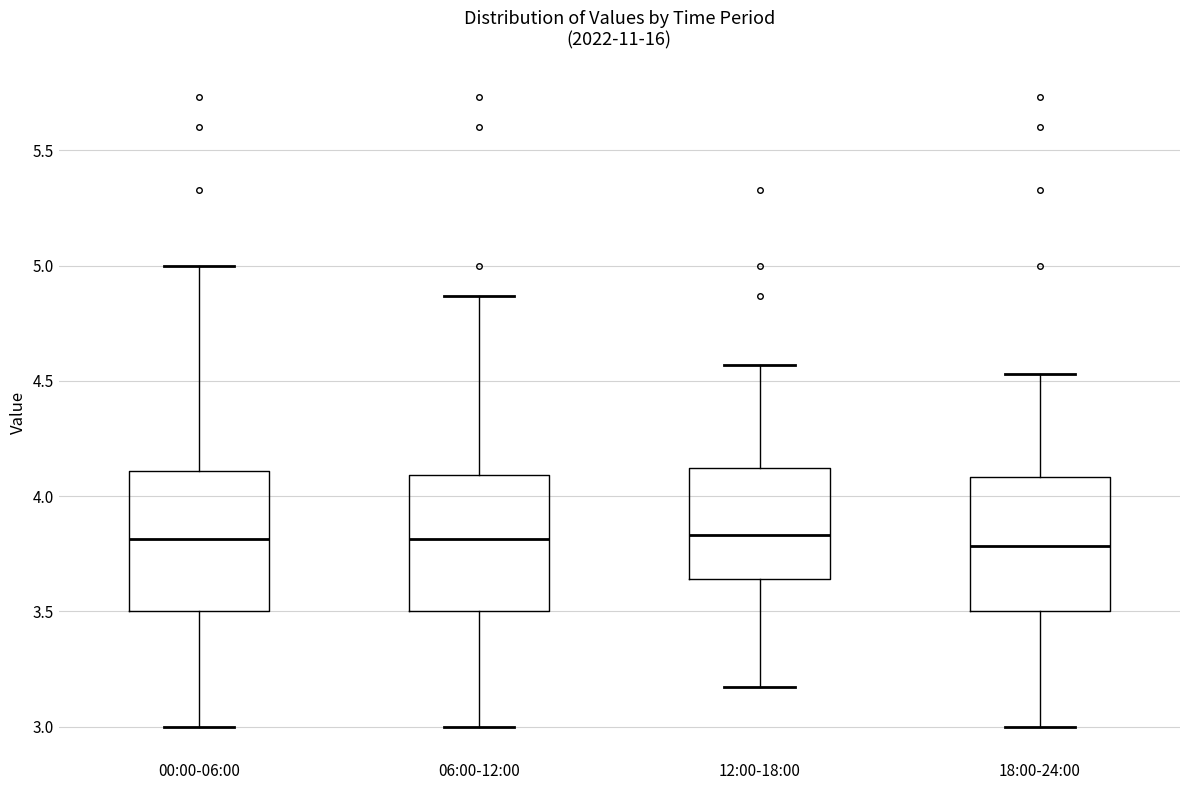

Reading left to right, transcribe this box plot: for each box, give where its median line is, the range the box spans, and where its two whiskers end, as read against the y-axis. The values are not printed on the chart, so give them approximately, as read against the axis.

00:00-06:00: median 3.80, box 3.50 to 4.10, whiskers 3.00 to 5.00
06:00-12:00: median 3.80, box 3.50 to 4.10, whiskers 3.00 to 4.85
12:00-18:00: median 3.85, box 3.65 to 4.10, whiskers 3.15 to 4.55
18:00-24:00: median 3.80, box 3.50 to 4.10, whiskers 3.00 to 4.55